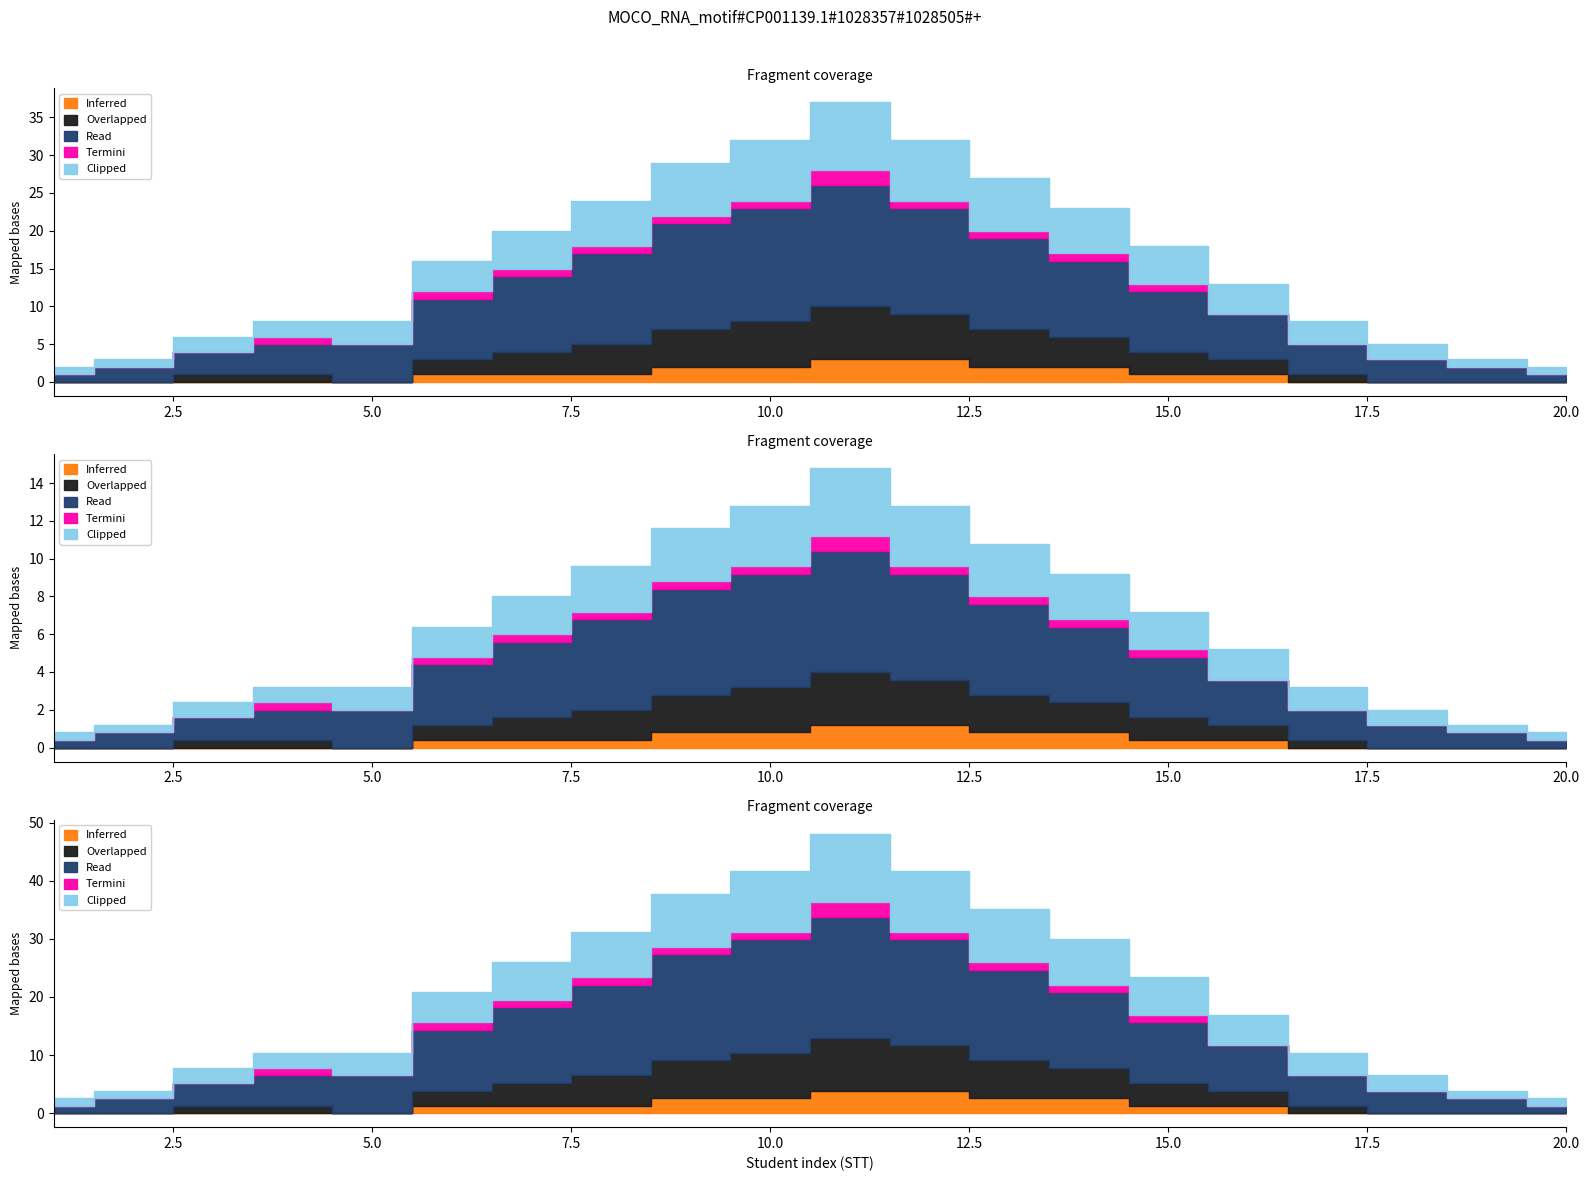

Which category has the highest value in the Clipped series?

11